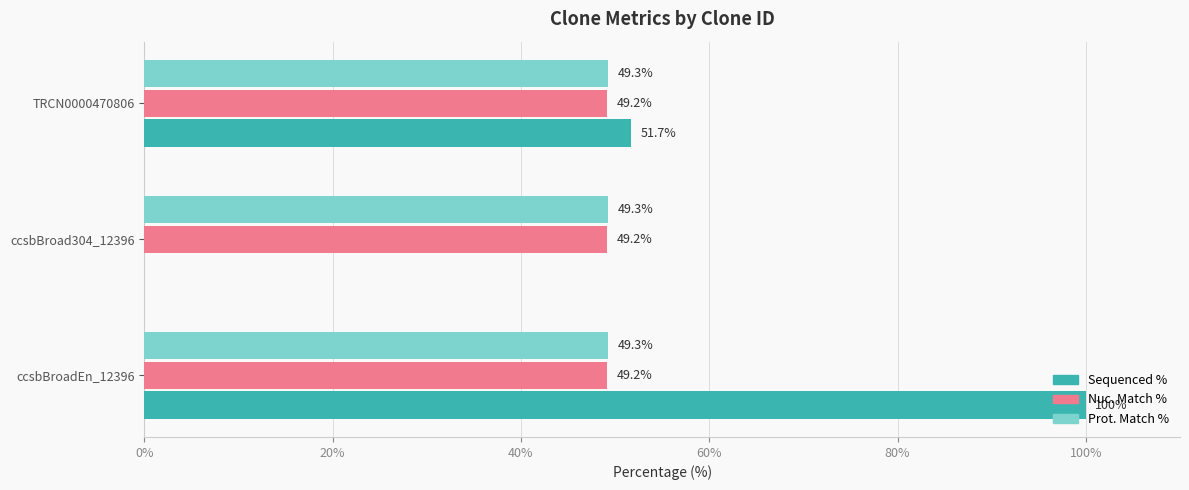

At which category is the sum across all series the highest?

ccsbBroadEn_12396